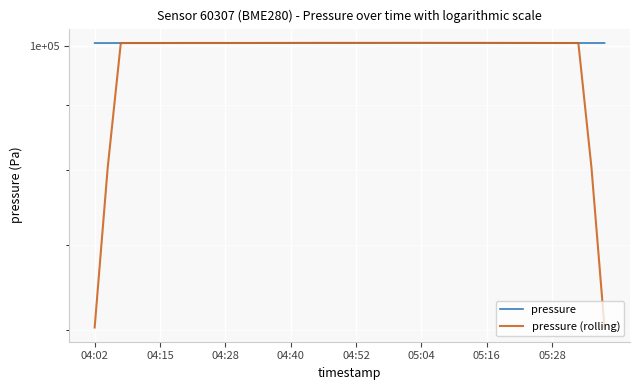

What is the spread (max minus min) of values at 39?

40213.8